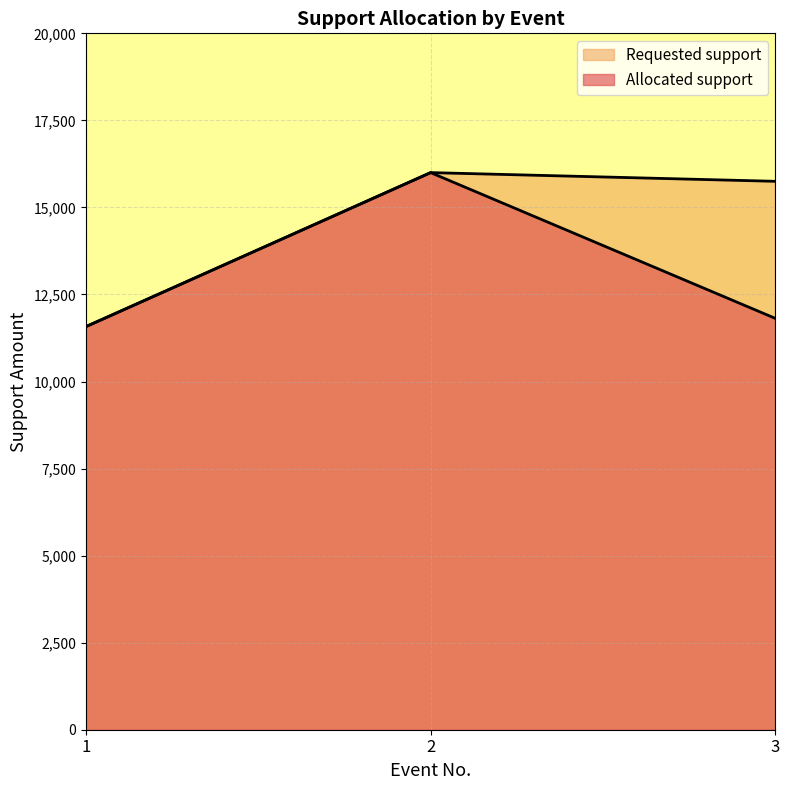

What are all the series names shown in the legend?

Allocated support, Requested support